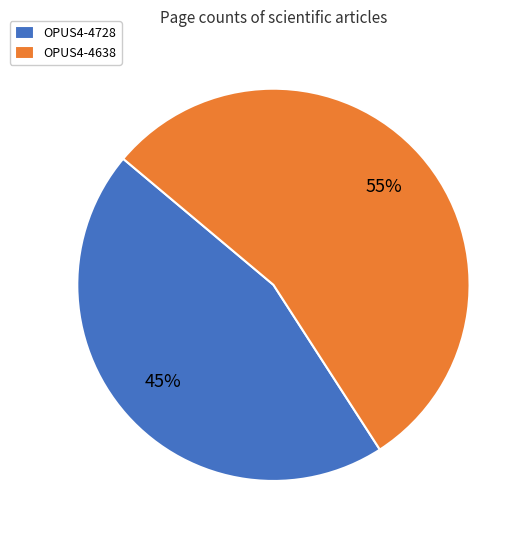

Count the number of slices in the pie.

2